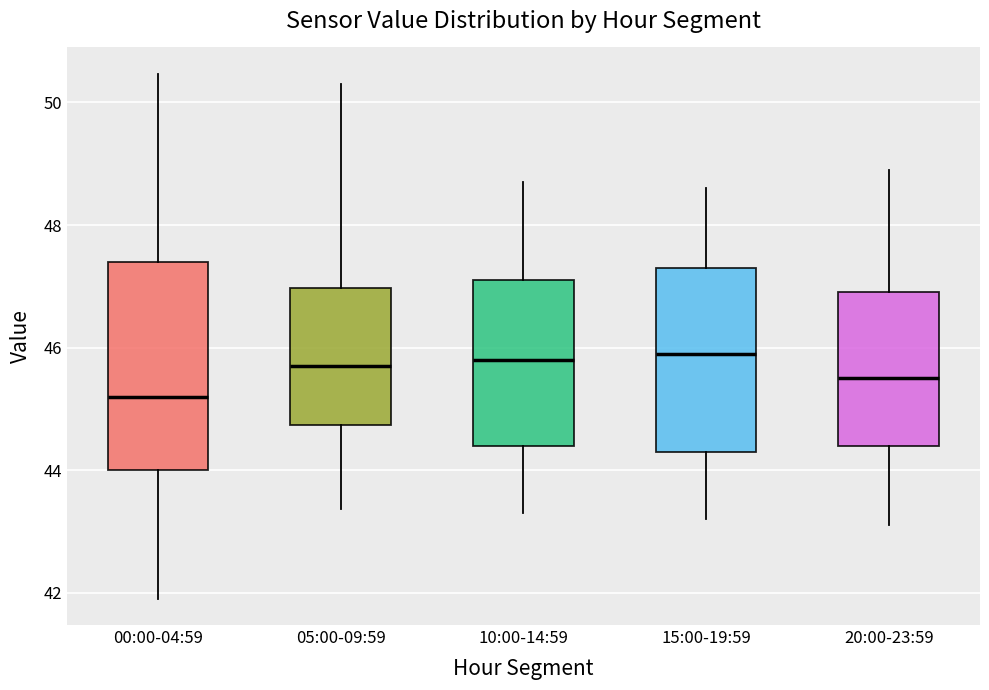

Which box's median line is the lowest?

00:00-04:59